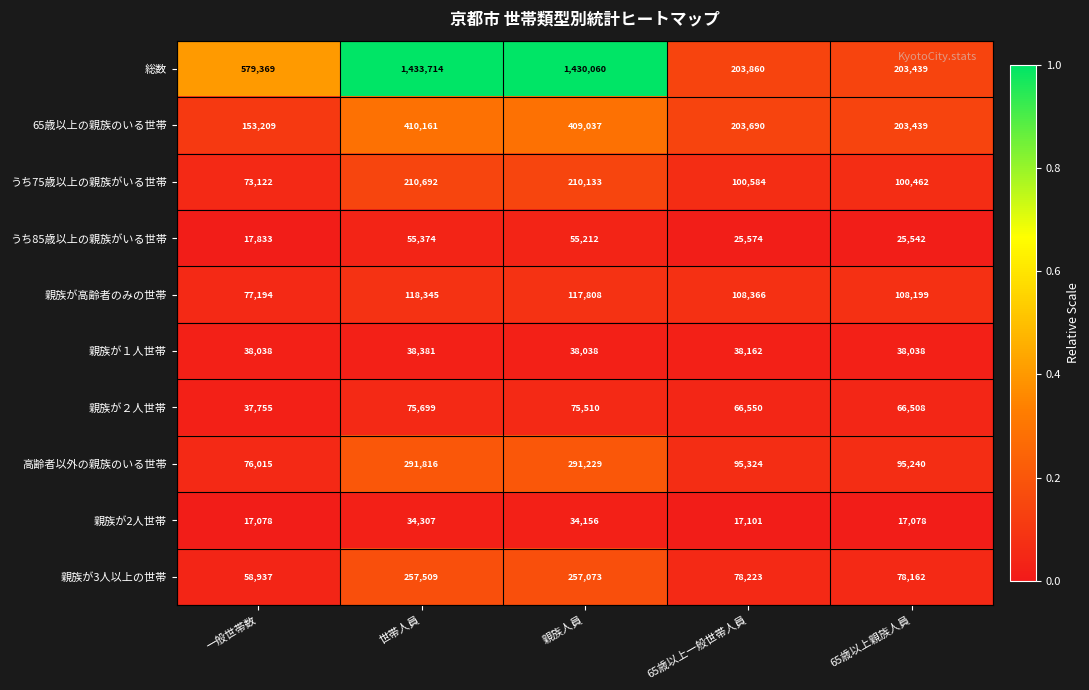

At which label does うち85歳以上の親族がいる世帯 first exceed 25574?

世帯人員